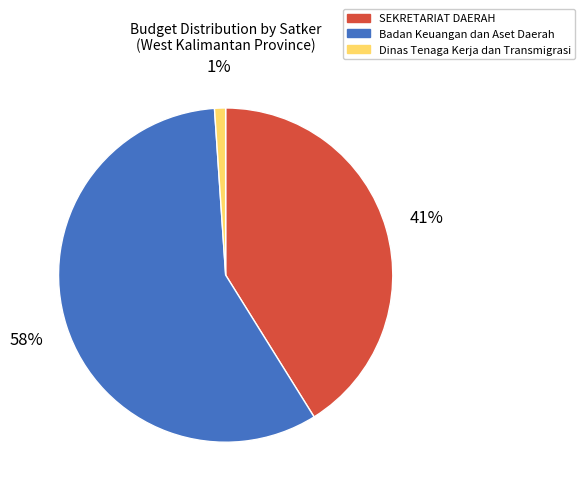

What percentage is the Badan Keuangan dan Aset Daerah slice, to the nearest percent?

58%